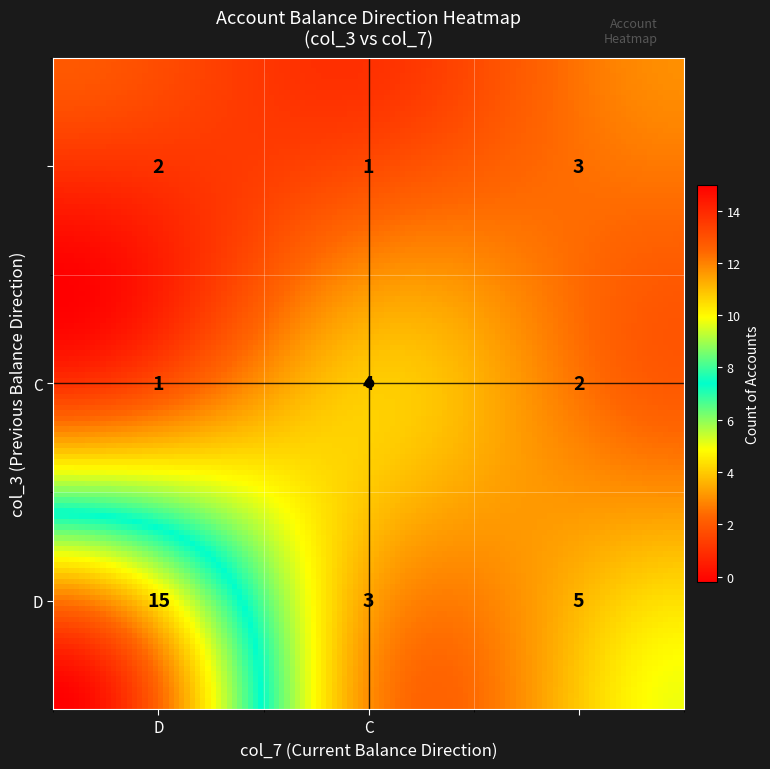

Rank the categories by value from highest to lowest.

D_D, D_, C_C, D_C, _, C_, _D, C_D, _C